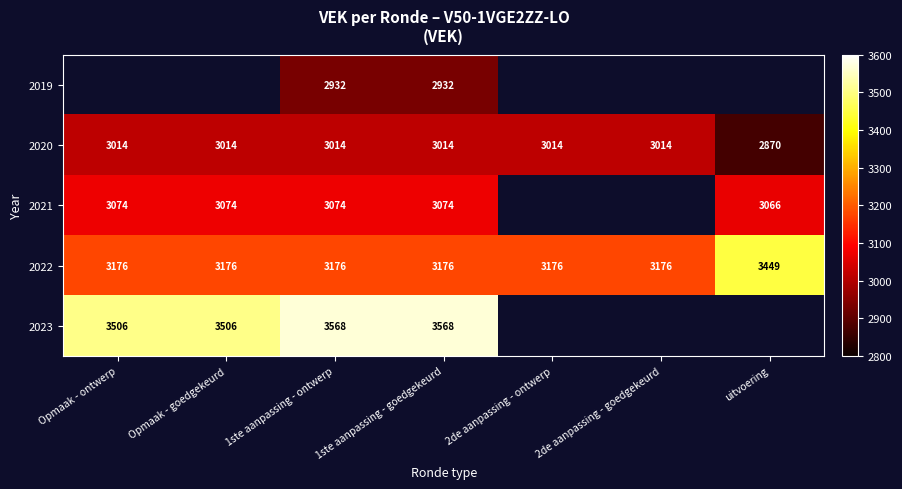

What is the difference between the maximum and minimum values in the 2020 series?

144